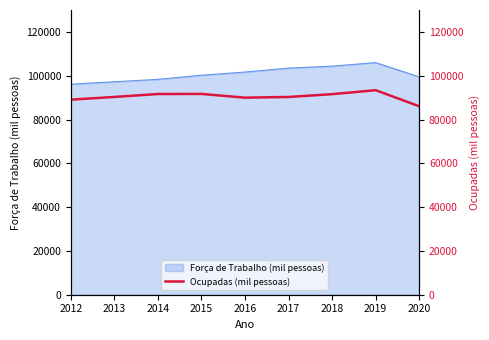

What is the minimum value shown in the chart?

86053.2